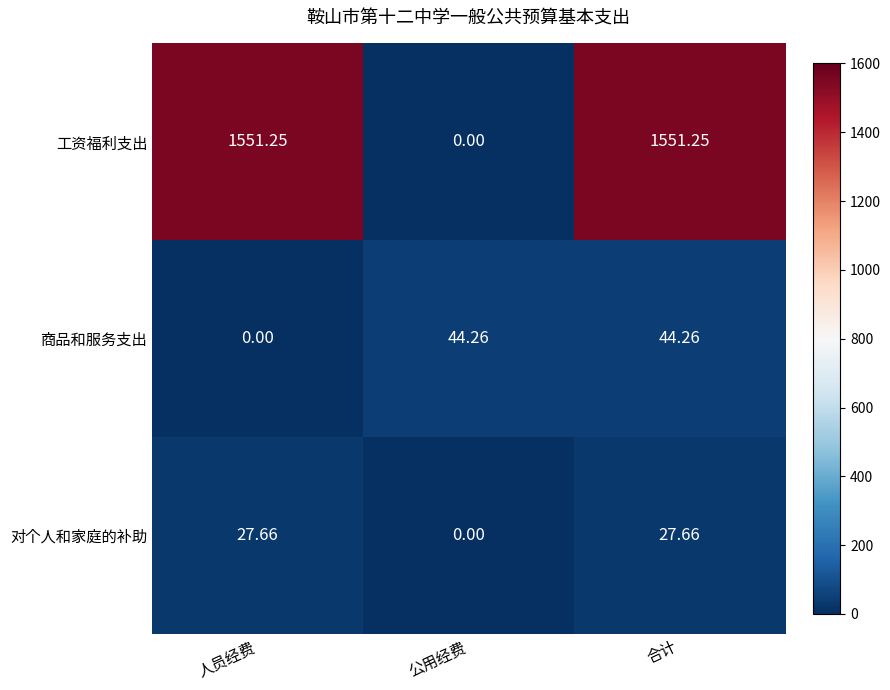

Which series has the largest total across all categories?

工资福利支出